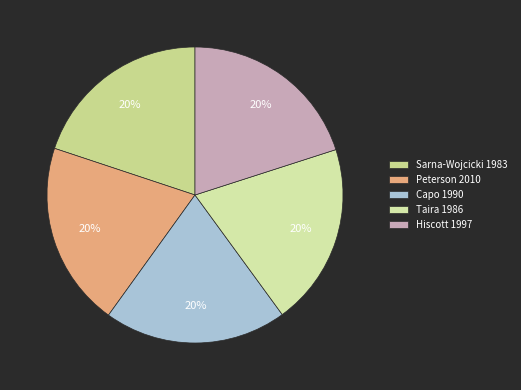

What percentage is the Hiscott 1997 slice, to the nearest percent?

20%